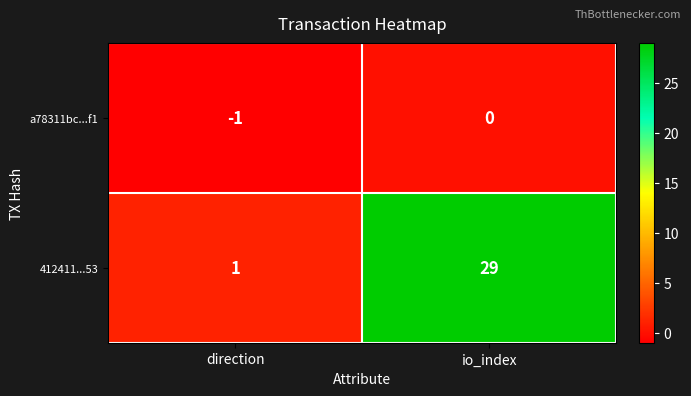

What is the difference between the 412411...53 values at direction and io_index?

28